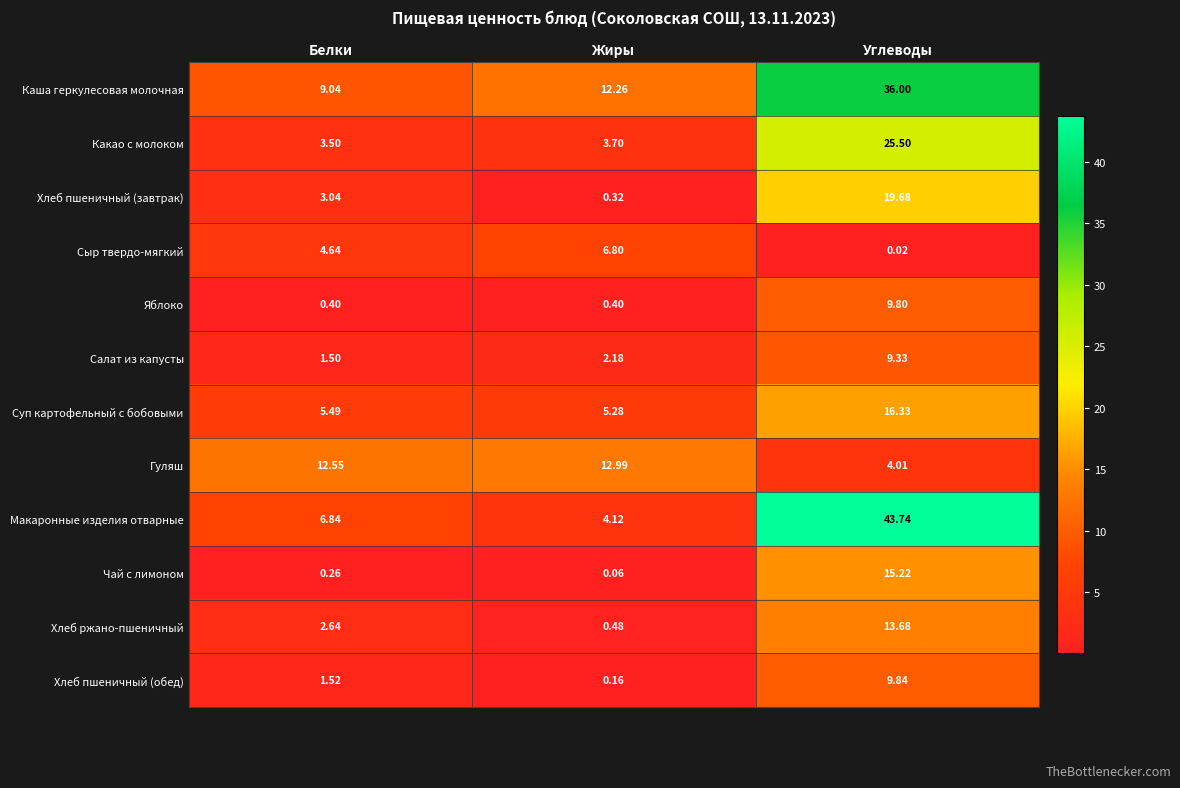

At Белки, list the series in order from largest to smallest.

Гуляш, Каша геркулесовая молочная, Макаронные изделия отварные, Суп картофельный с бобовыми, Сыр твердо-мягкий, Какао с молоком, Хлеб пшеничный (завтрак), Хлеб ржано-пшеничный, Хлеб пшеничный (обед), Салат из капусты, Яблоко, Чай с лимоном